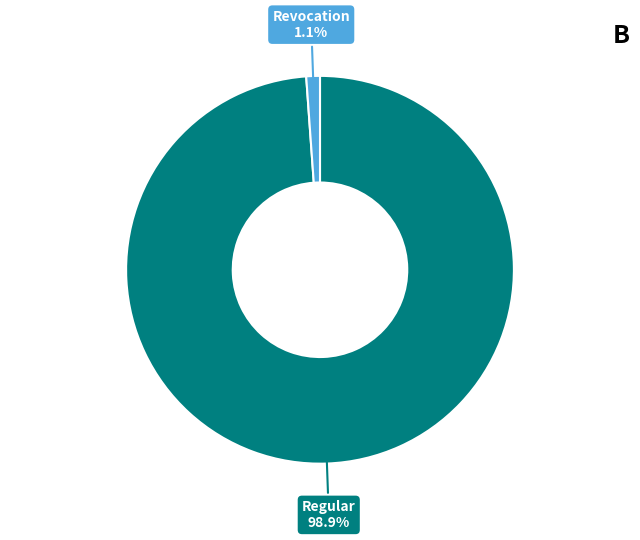

Does any single category account for the majority?

Yes